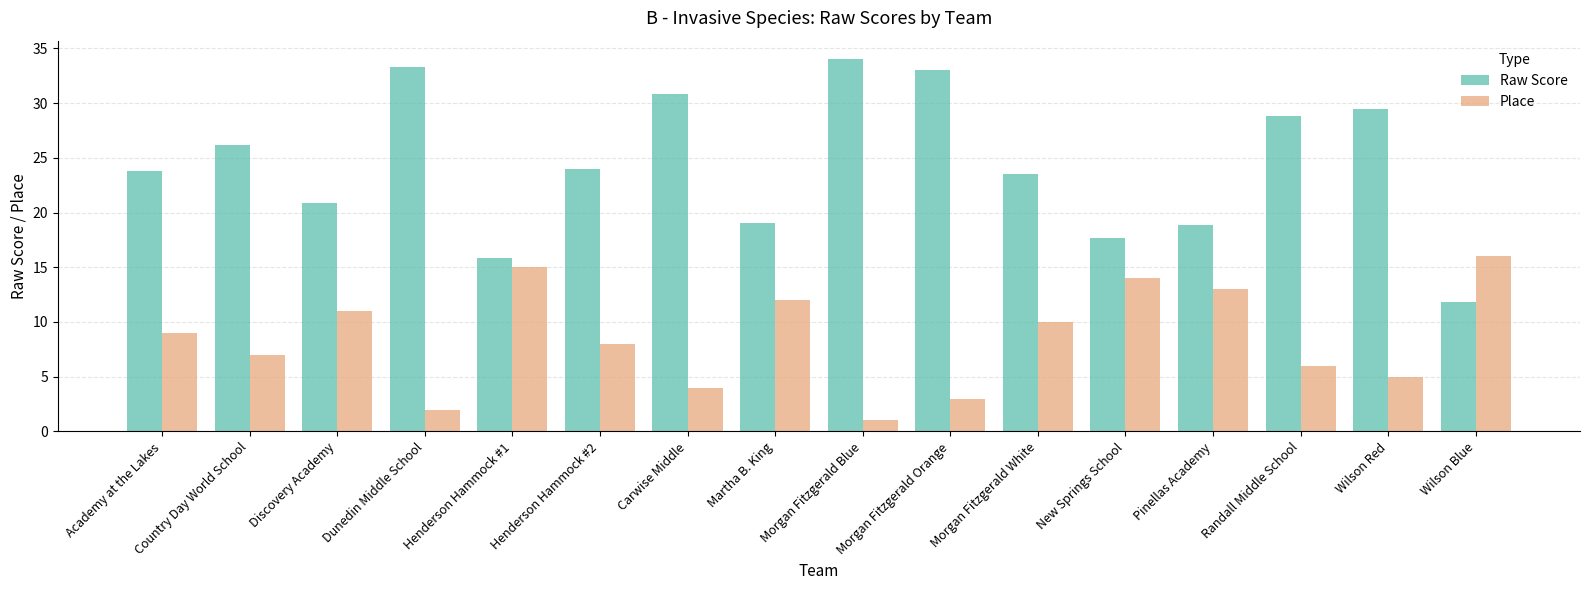

Reading left to right, what are all the values shown in this chart?

Raw Score: 23.8	26.2	20.8	33.3	15.8	24.0	30.8	19.0	34.0	33.0	23.5	17.7	18.8	28.8	29.5	11.8
Place: 9.0	7.0	11.0	2.0	15.0	8.0	4.0	12.0	1.0	3.0	10.0	14.0	13.0	6.0	5.0	16.0